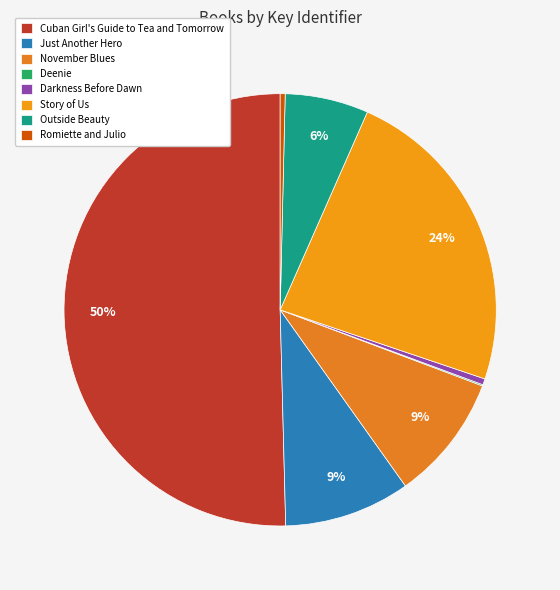

What is the change in value from Darkness Before Dawn to Romiette and Julio?

-275478